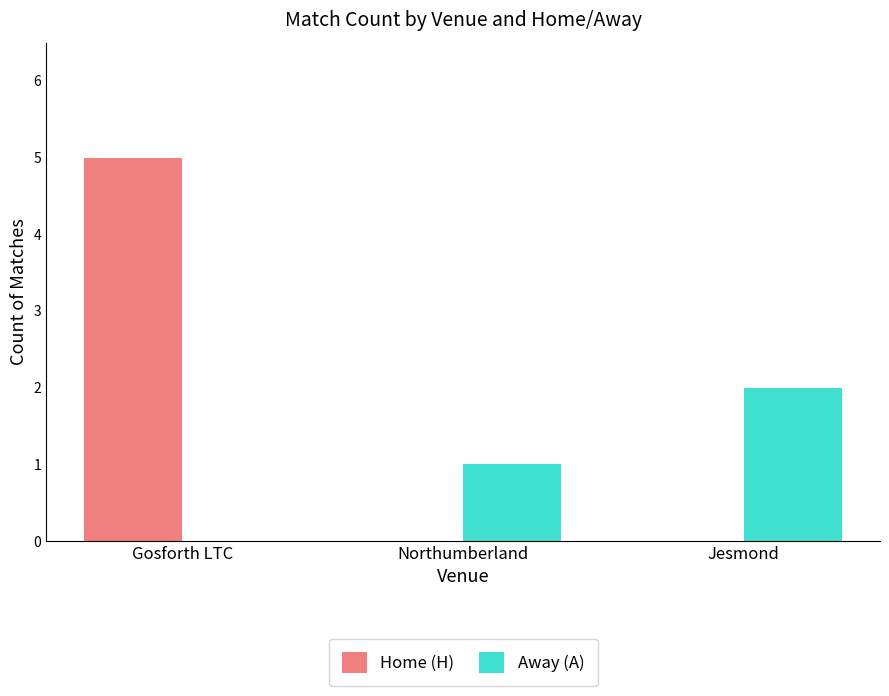

Where is Away (A) nearest to the value 1?

Northumberland